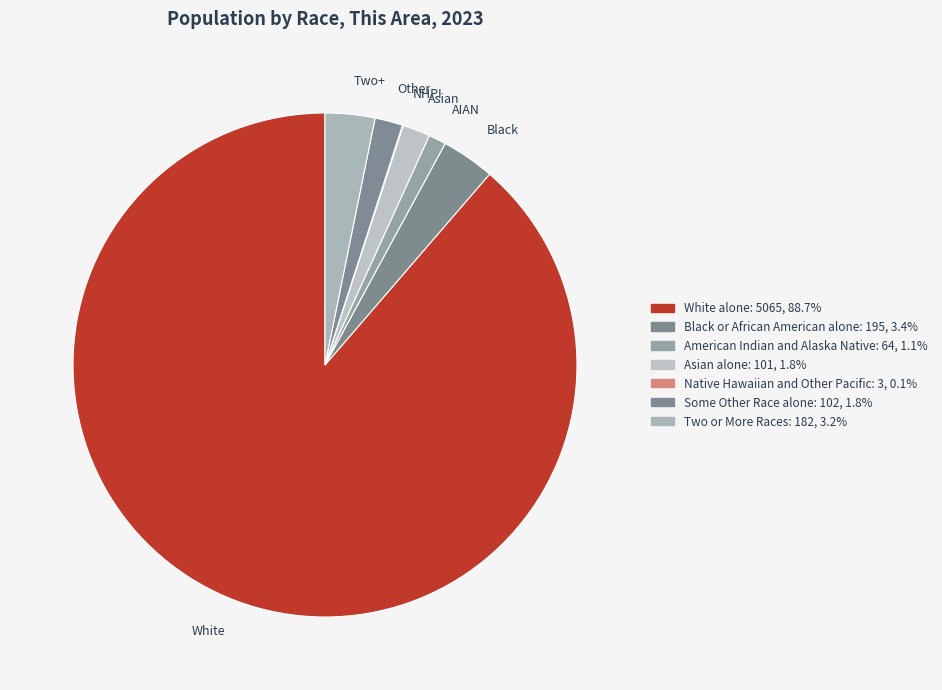

What percentage is the Some Other Race alone slice, to the nearest percent?

2%